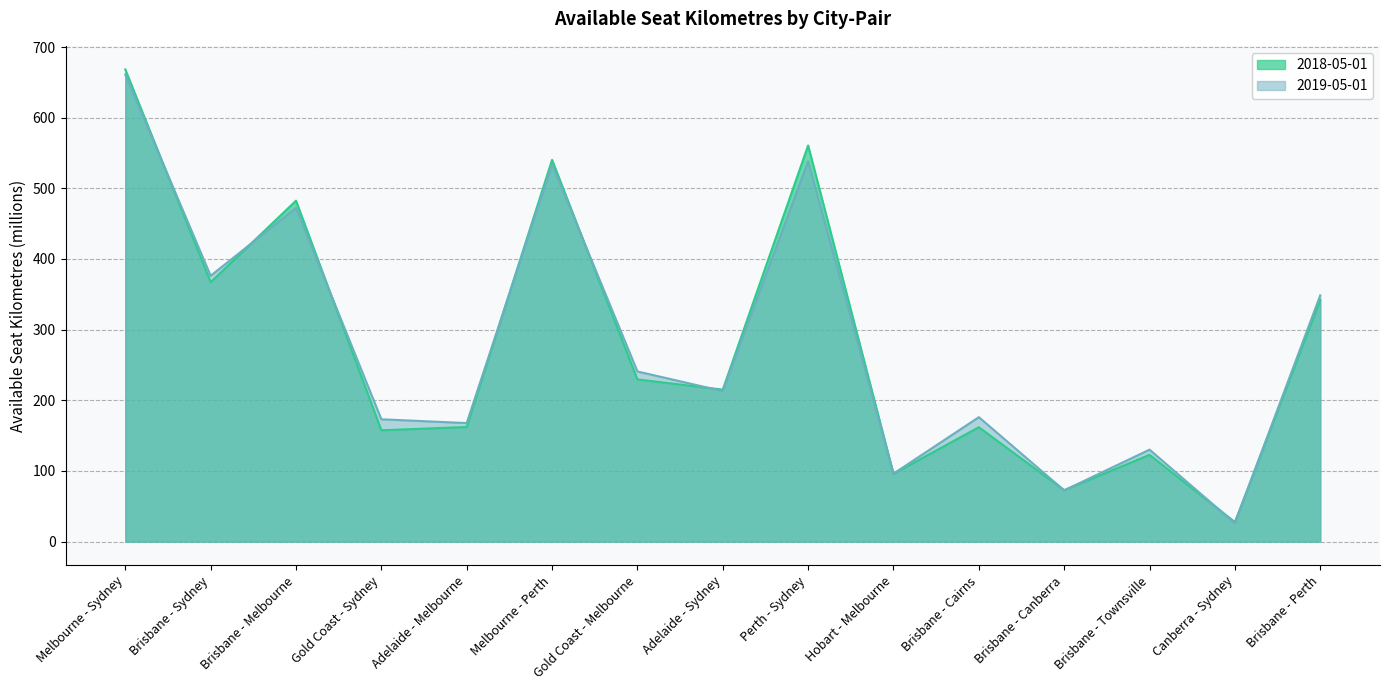

What is the difference between the maximum and minimum values in the 2019-05-01 series?

635.0